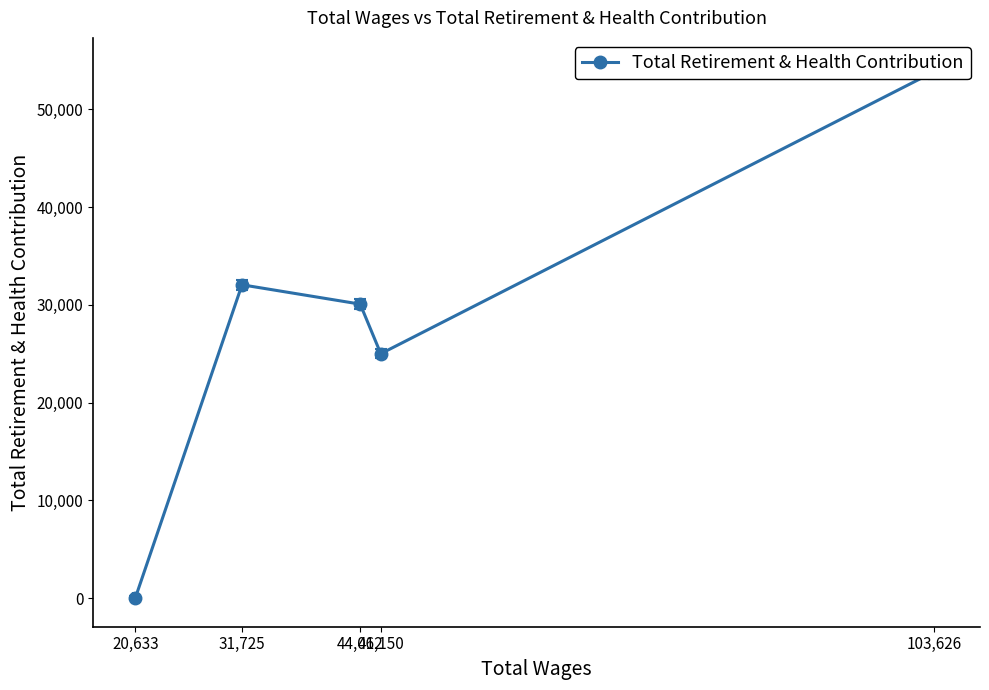

What is the average value?

28187